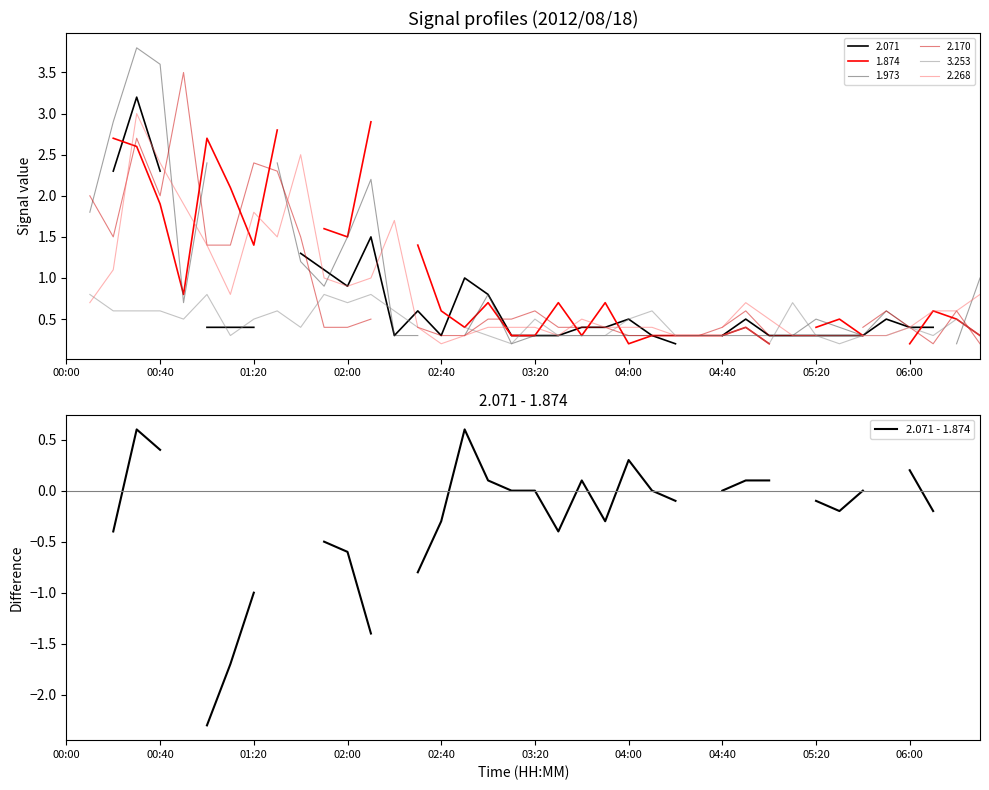

How many values are below 0?

15